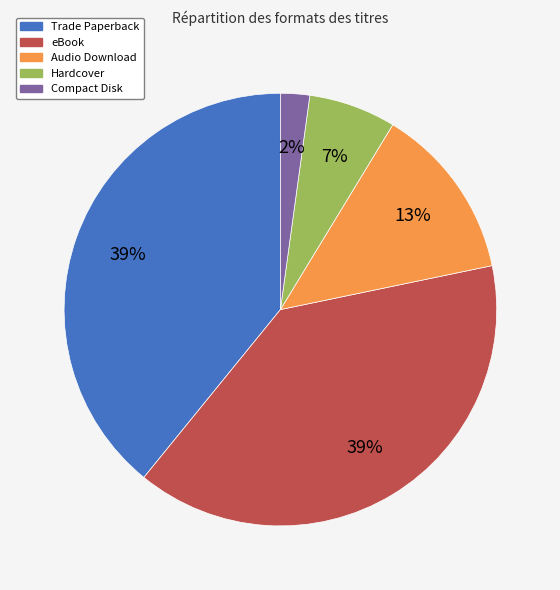

To the nearest percent, what is the combined percentage of eBook and Hardcover?

46%